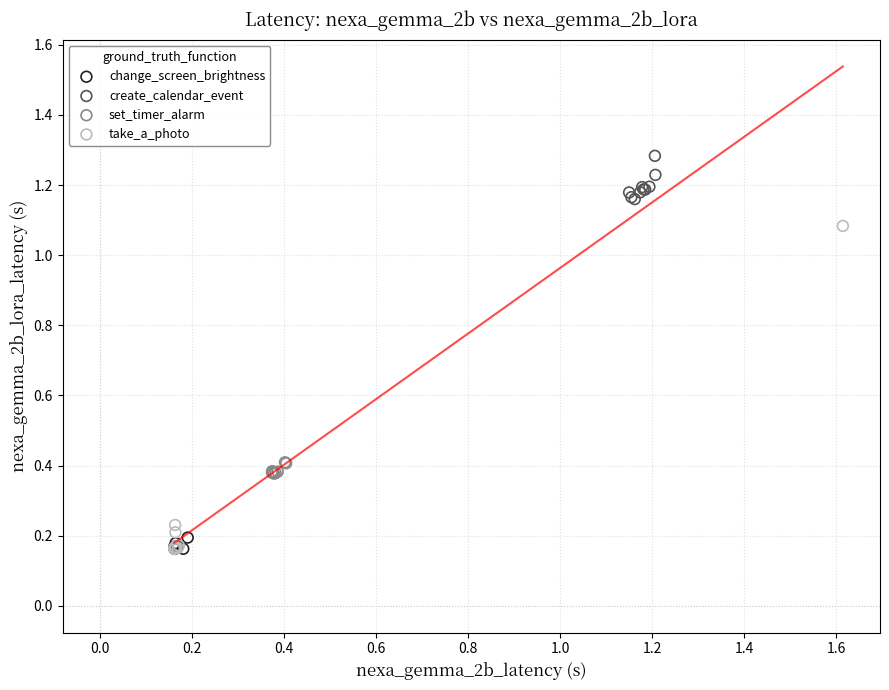

What are all the series names shown in the legend?

change_screen_brightness, create_calendar_event, set_timer_alarm, take_a_photo